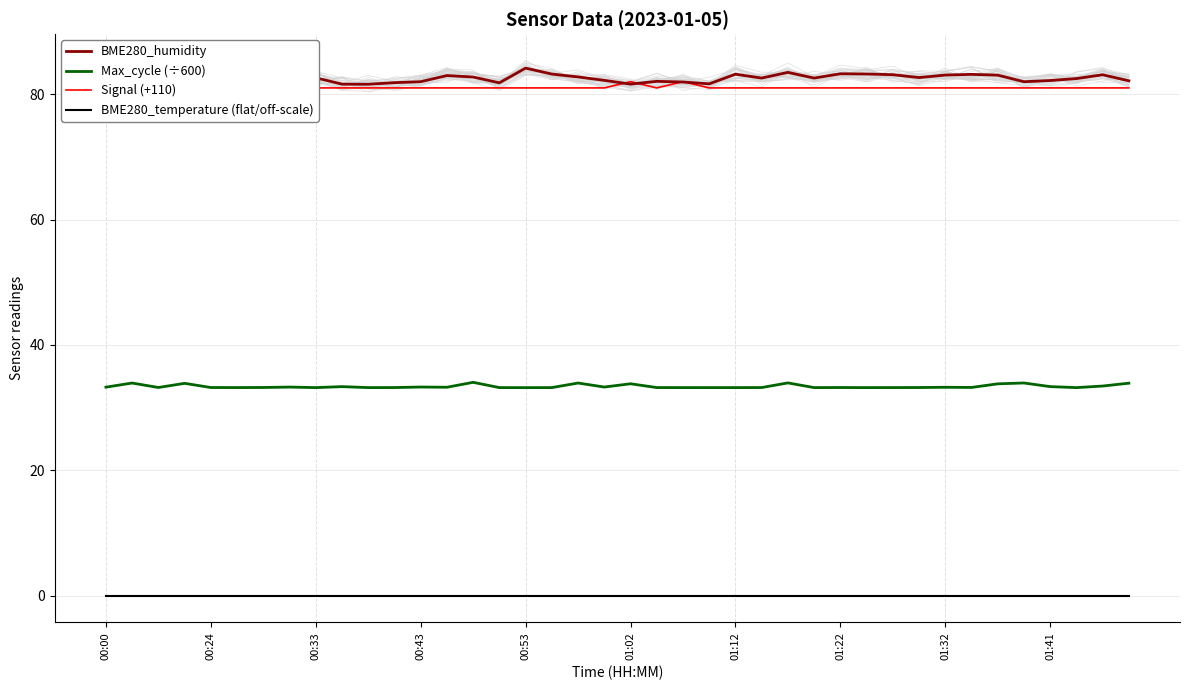

True or false: BME280_temperature (flat/off-scale) and Max_cycle (÷600) cross at least once.

False